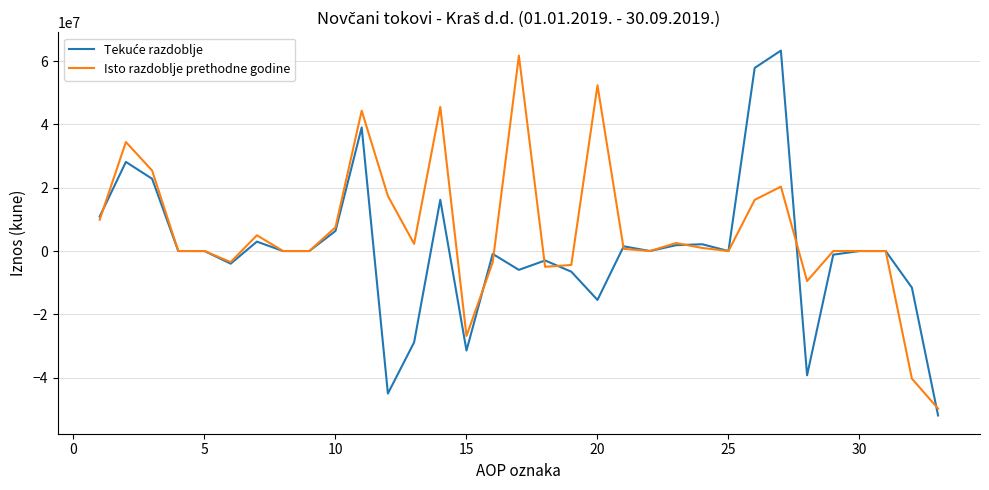

What is the smallest value displayed?

-51958898